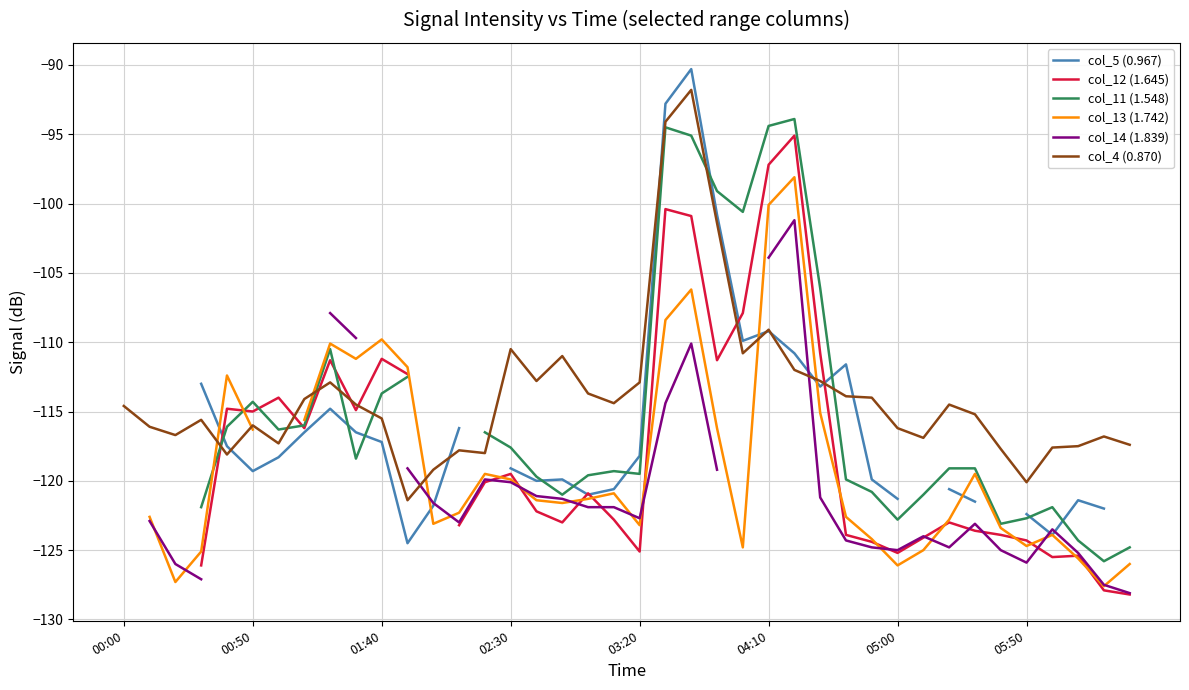

At which label is col_4 (0.870) closest to -106?

04:10